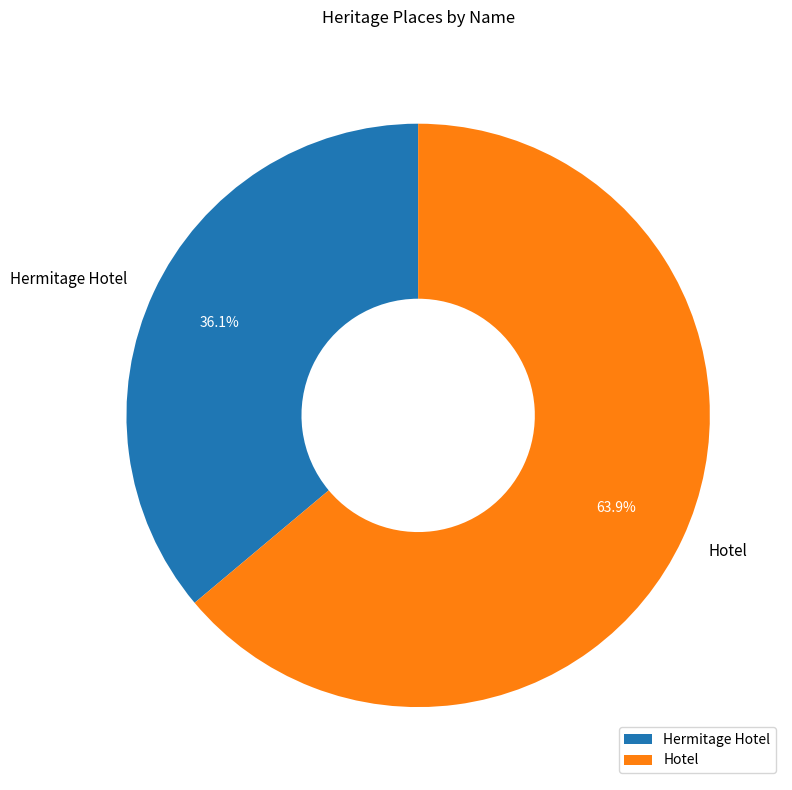

Which category has the smallest portion of the pie?

Hermitage Hotel